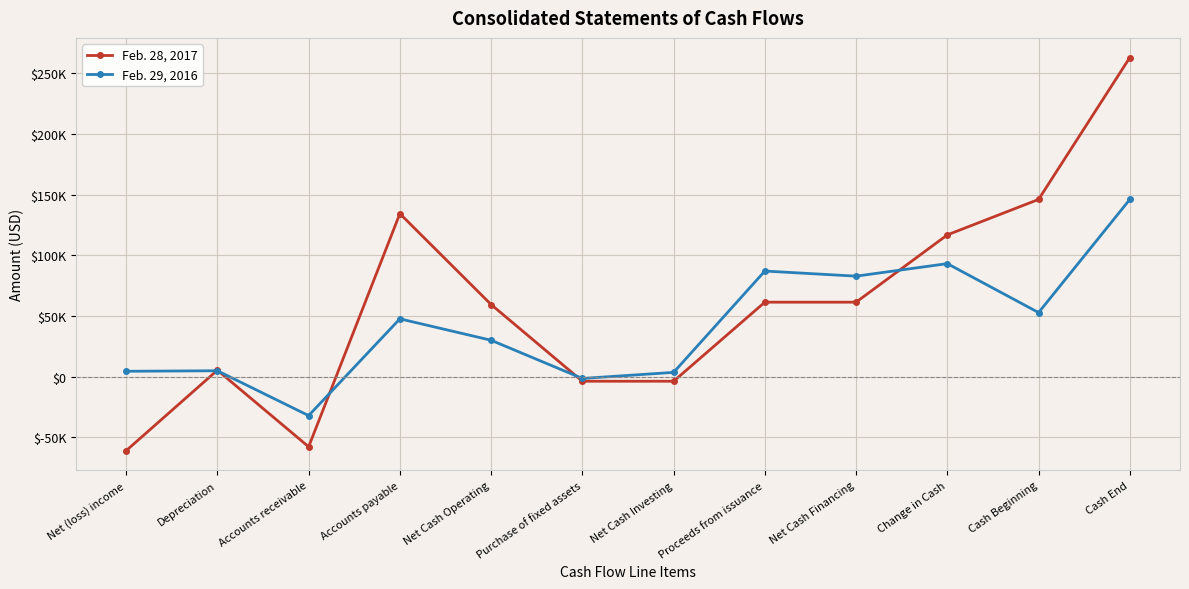

What is the difference between the maximum and minimum values in the Feb. 28, 2017 series?

323865